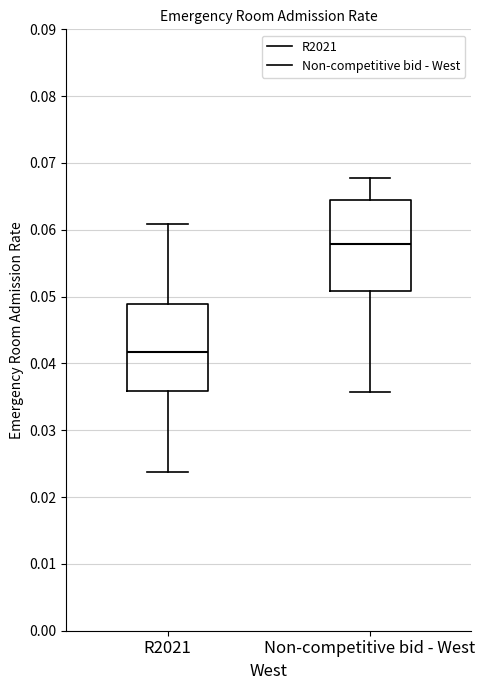

Reading left to right, transcribe this box plot: for each box, give where its median line is, the range the box spans, and where its two whiskers end, as read against the y-axis. The values are not printed on the chart, so give them approximately, as read against the axis.

R2021: median 0.042, box 0.036 to 0.049, whiskers 0.024 to 0.061
Non-competitive bid - West: median 0.058, box 0.051 to 0.065, whiskers 0.036 to 0.068